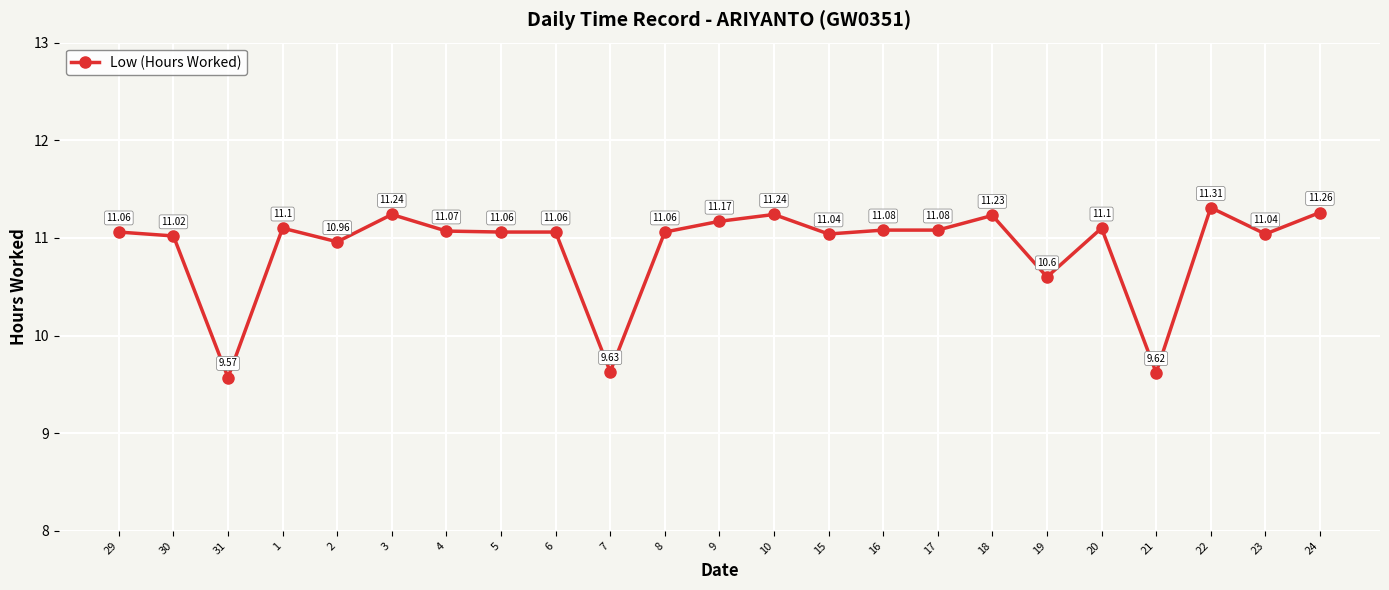

What value does the data have at 7?

9.6